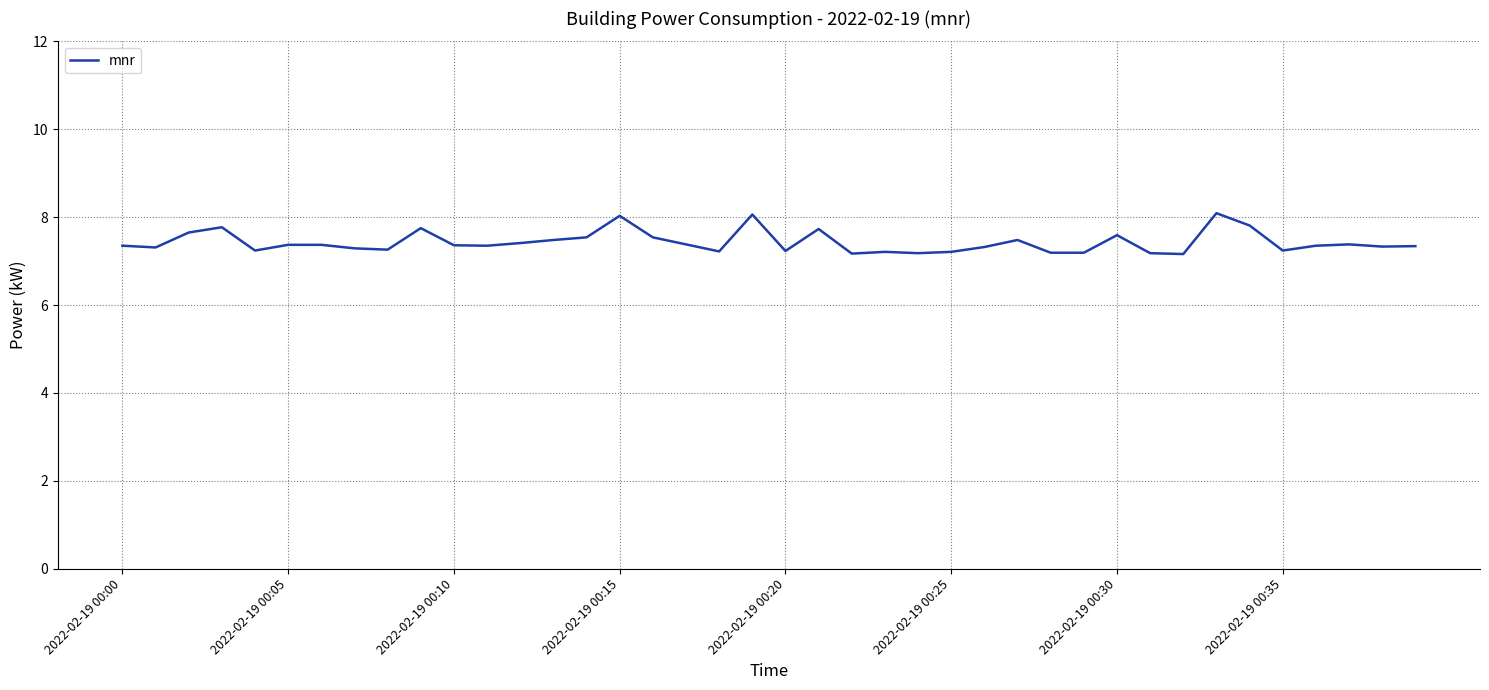

What is the maximum value shown in the chart?

8.1